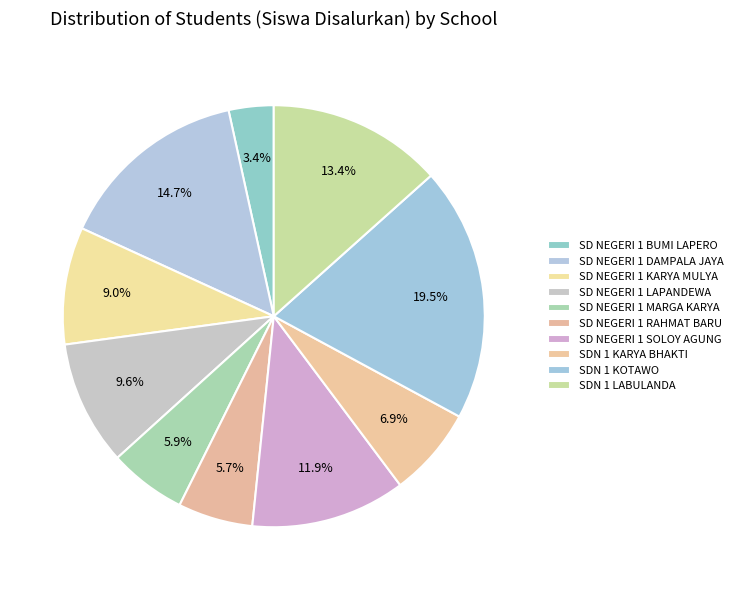

Count the number of slices in the pie.

10